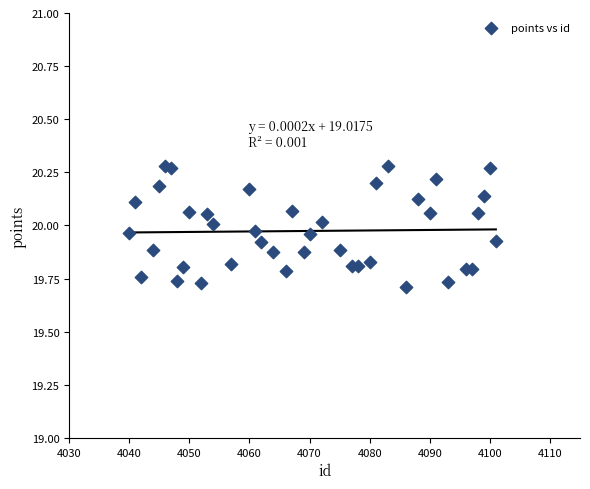

What is the range of X values (max minus min)?

61.0